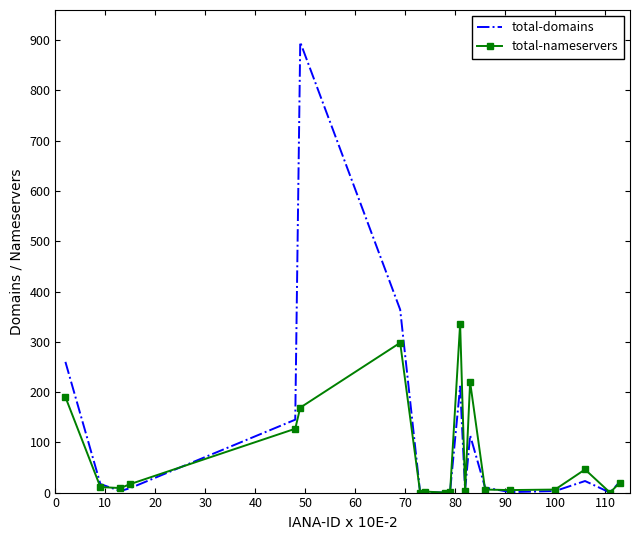

Which series has the widest spread of values?

total-domains